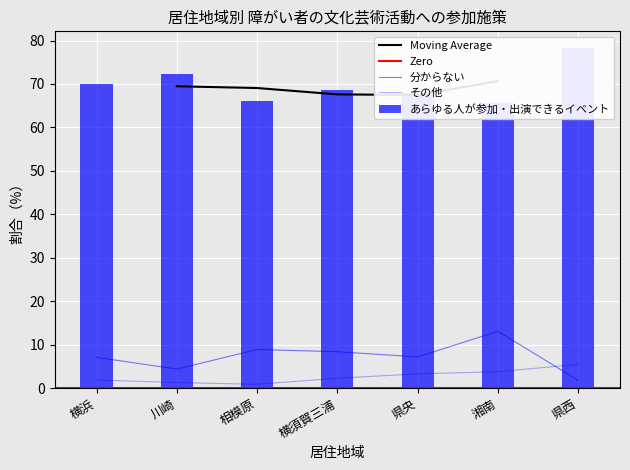

Which series has the largest range (max minus min)?

あらゆる人が参加・出演できるイベント